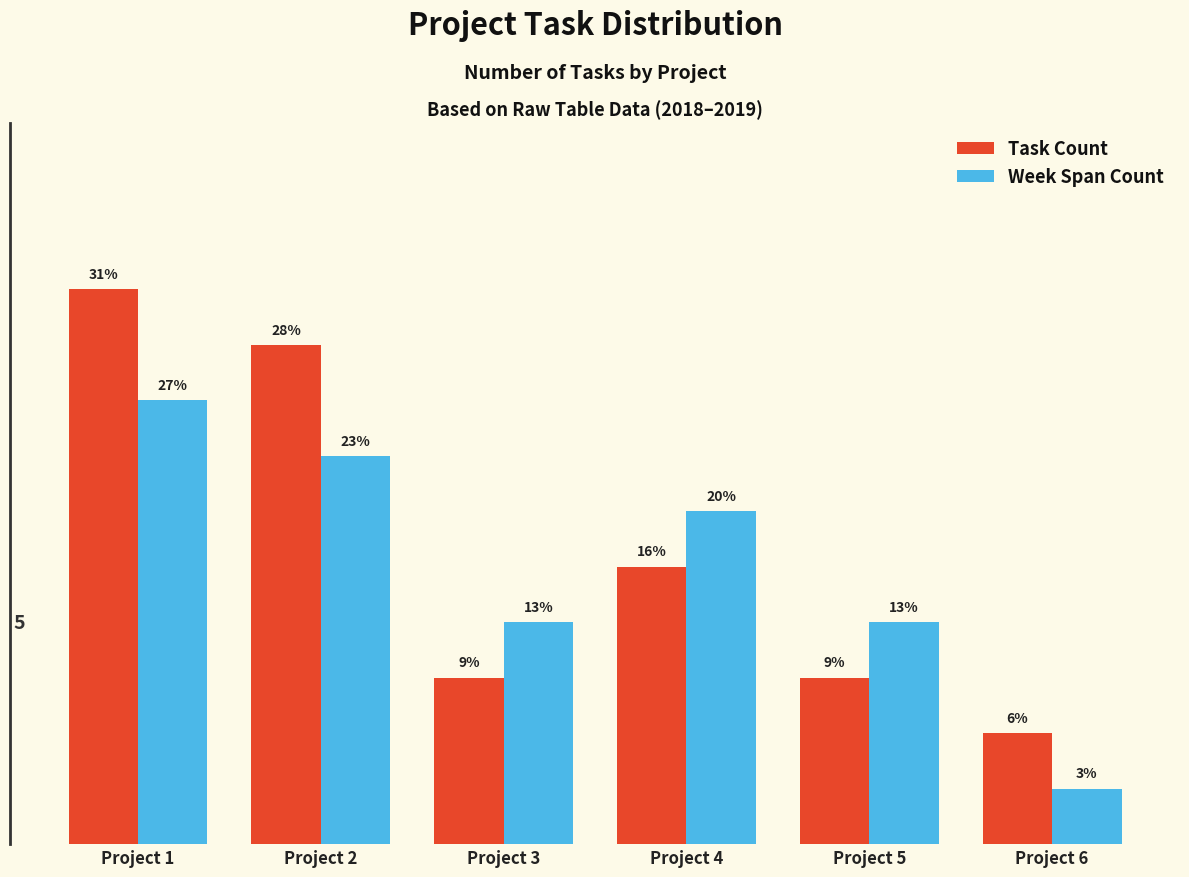

Are the bars grouped side by side (vs. stacked)?

Yes